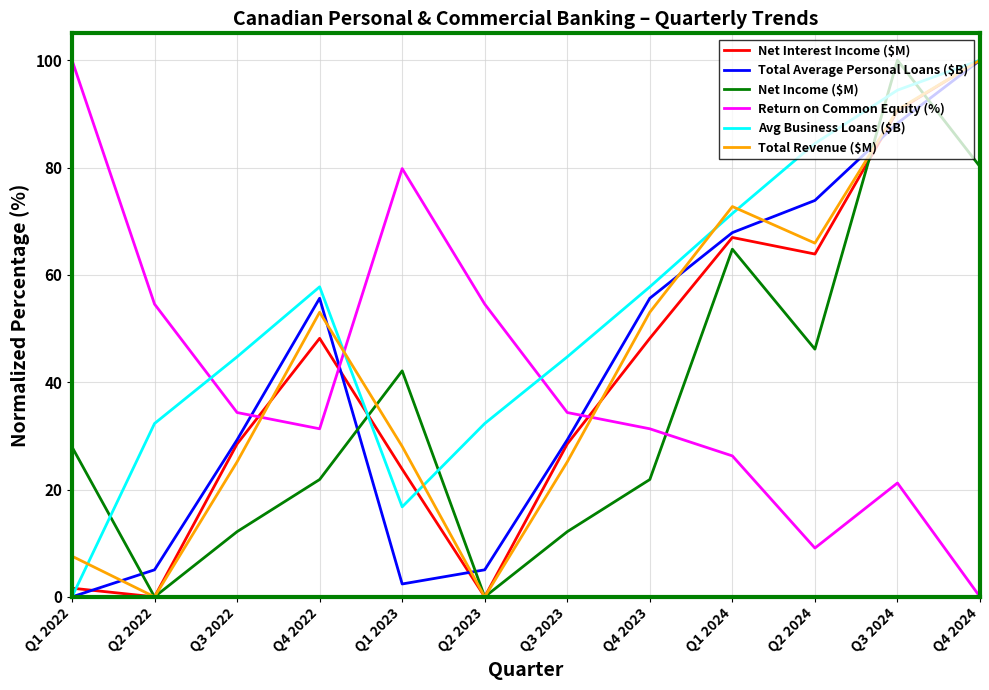

How many interior local peaks does the Avg Business Loans ($B) series have?

1